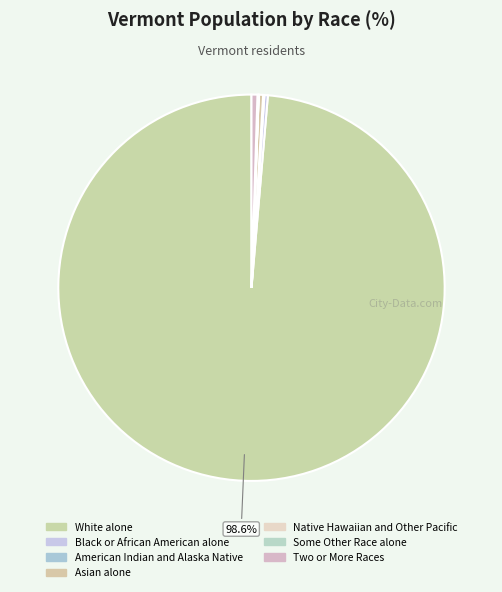

True or false: American Indian and Alaska Native accounts for 6% of the total.

False